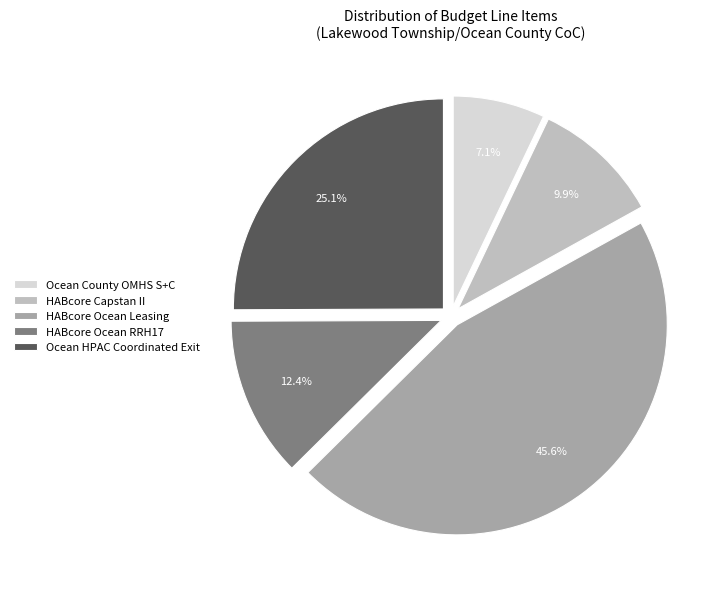

Between Ocean County OMHS S+C and Ocean HPAC Coordinated Exit, which is larger?

Ocean HPAC Coordinated Exit